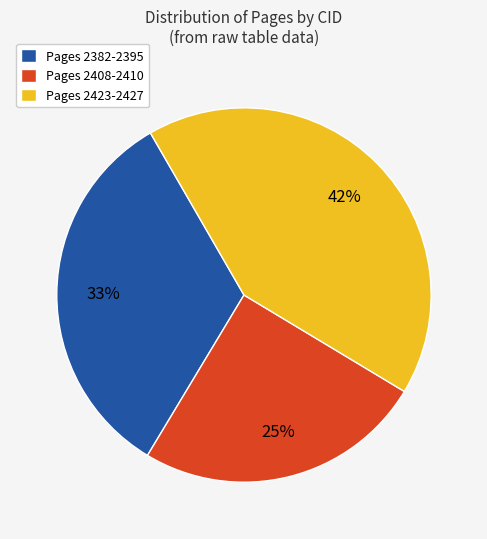

To the nearest percent, what is the difference between the Pages 2382-2395 and Pages 2408-2410 slice percentages?

8%